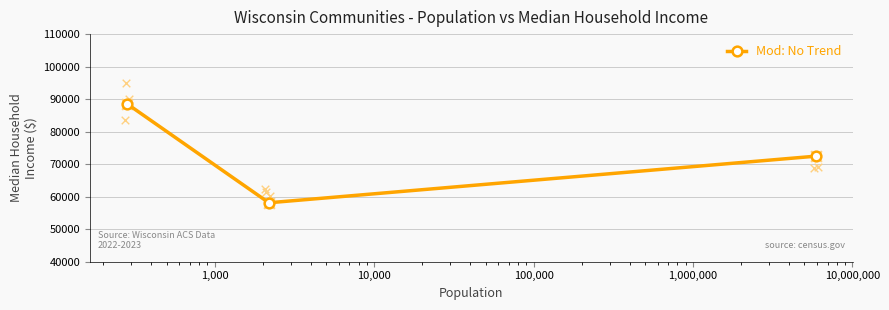

How many values in the Mod: No Trend series are below 72458?

1